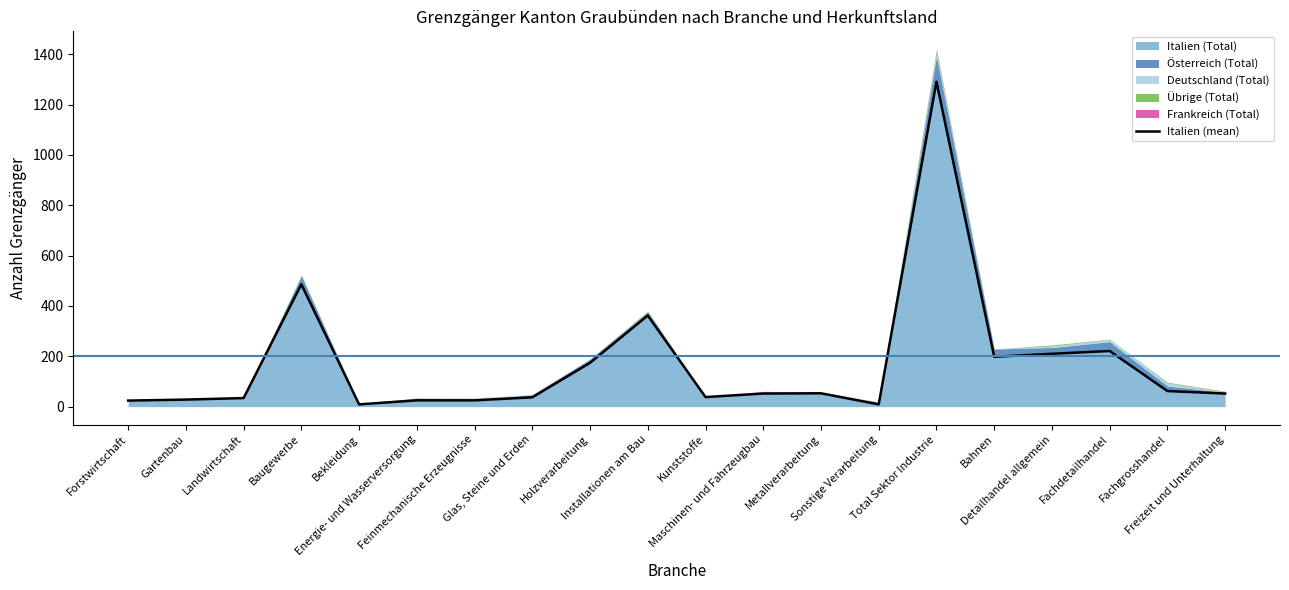

True or false: the data shows 486 at Baugewerbe.

True